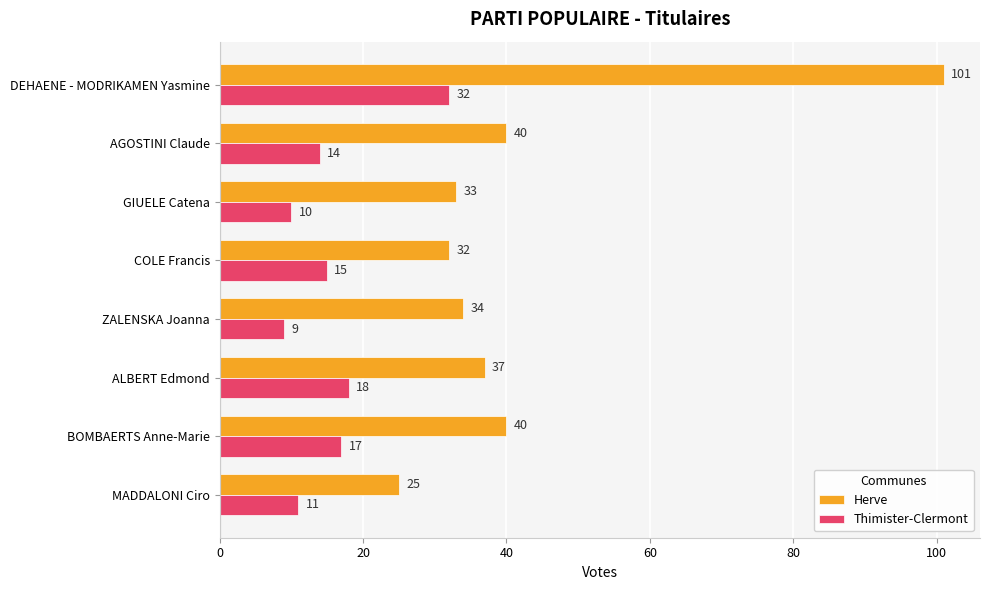

At which label is Thimister-Clermont closest to 20?

ALBERT Edmond